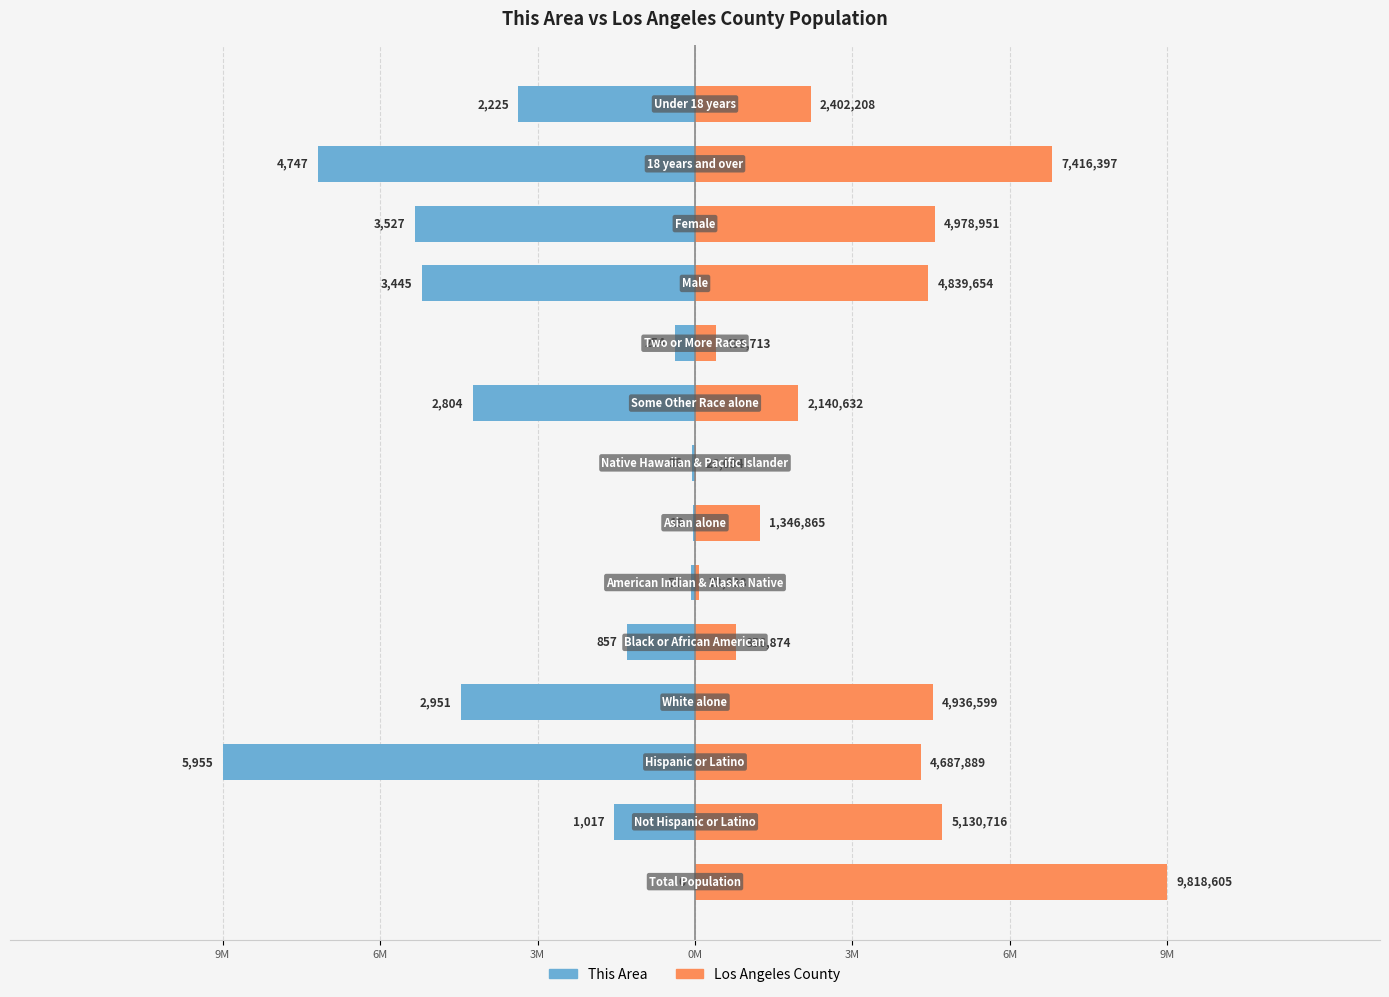

Does the chart contain stacked bars?

No